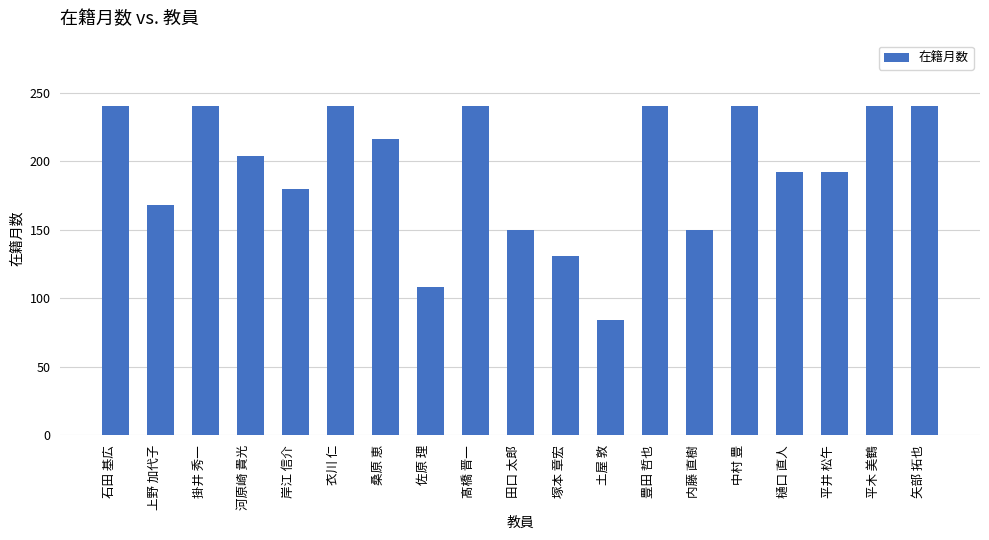

What is the sum of all values?

3695